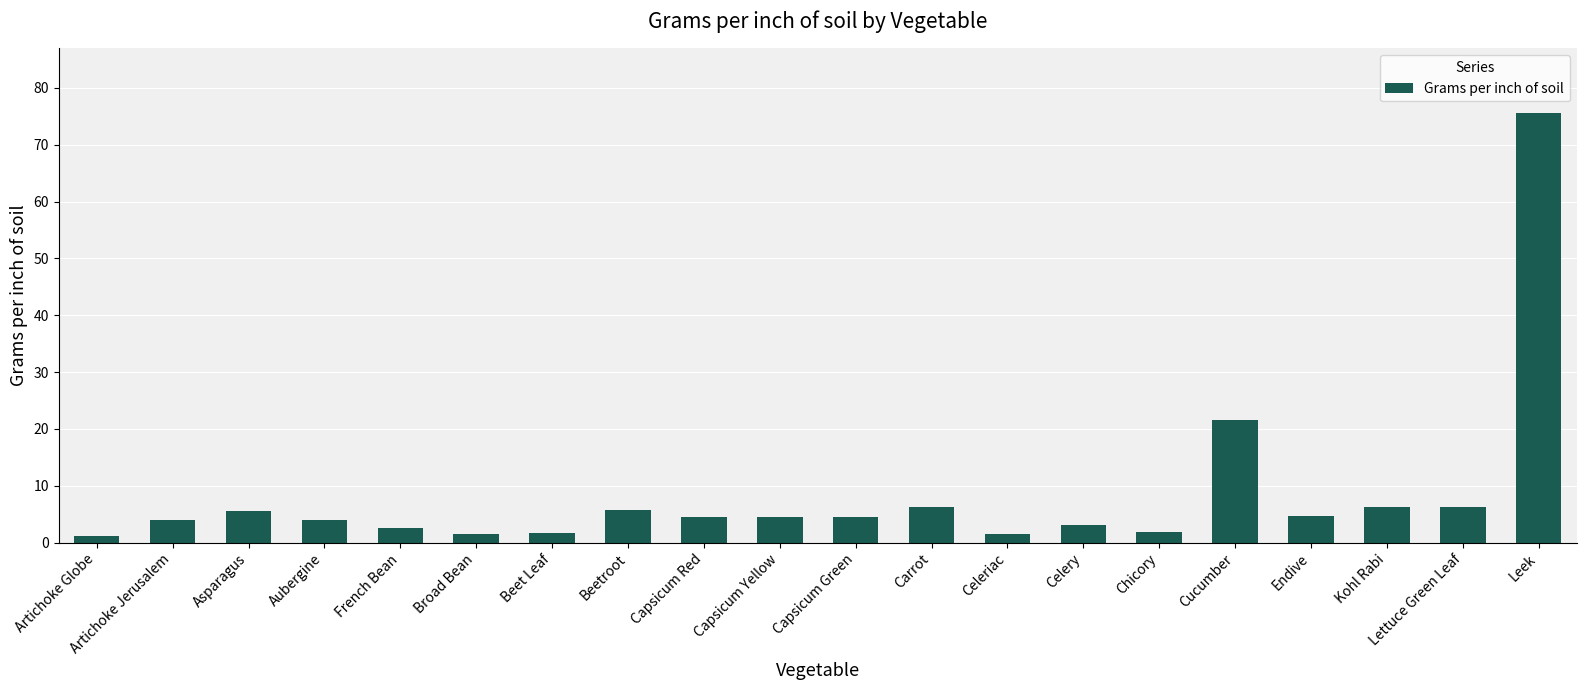

Which label corresponds to the largest value in the chart?

Leek